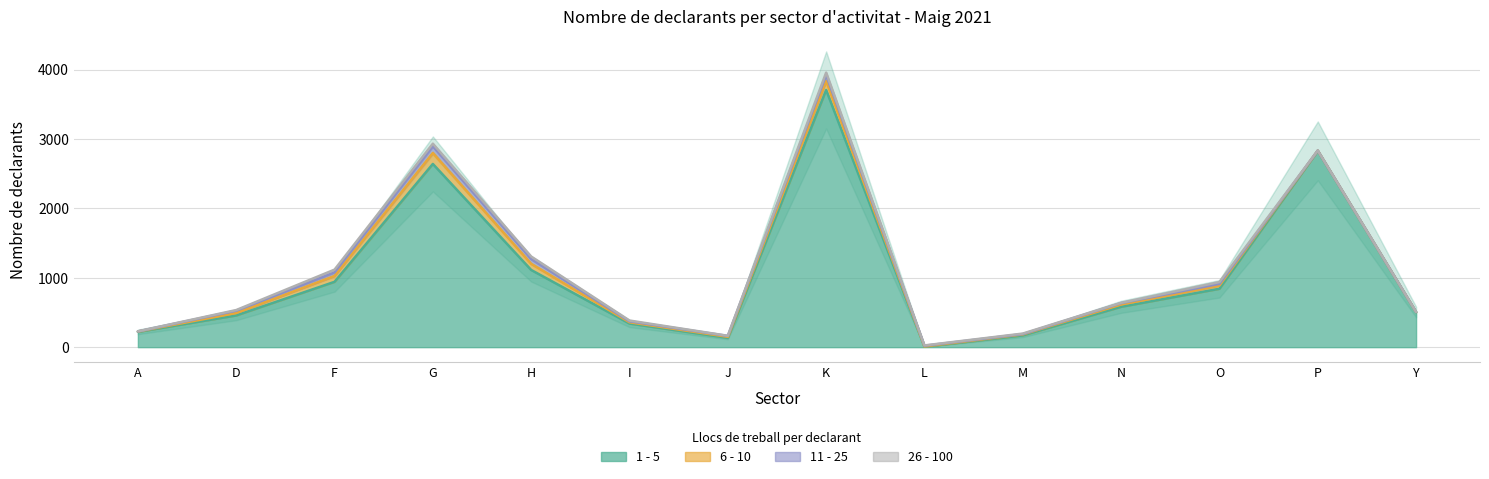

True or false: 11 - 25 and 26 - 100 cross at least once.

True